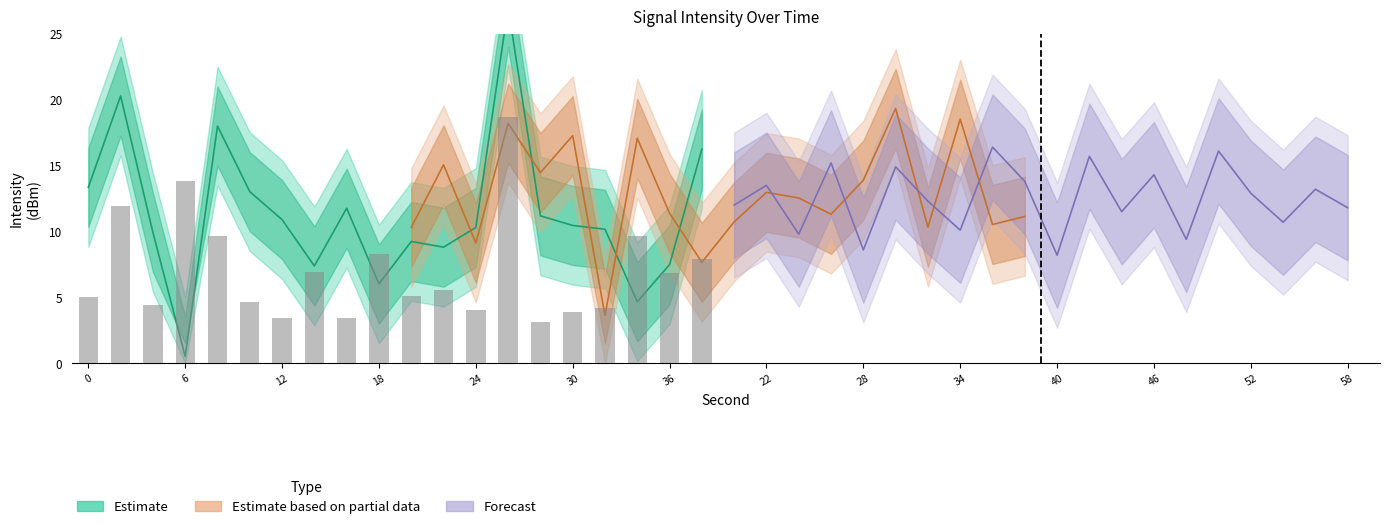

How many values in the Estimate based on partial data series exceed 12?

10